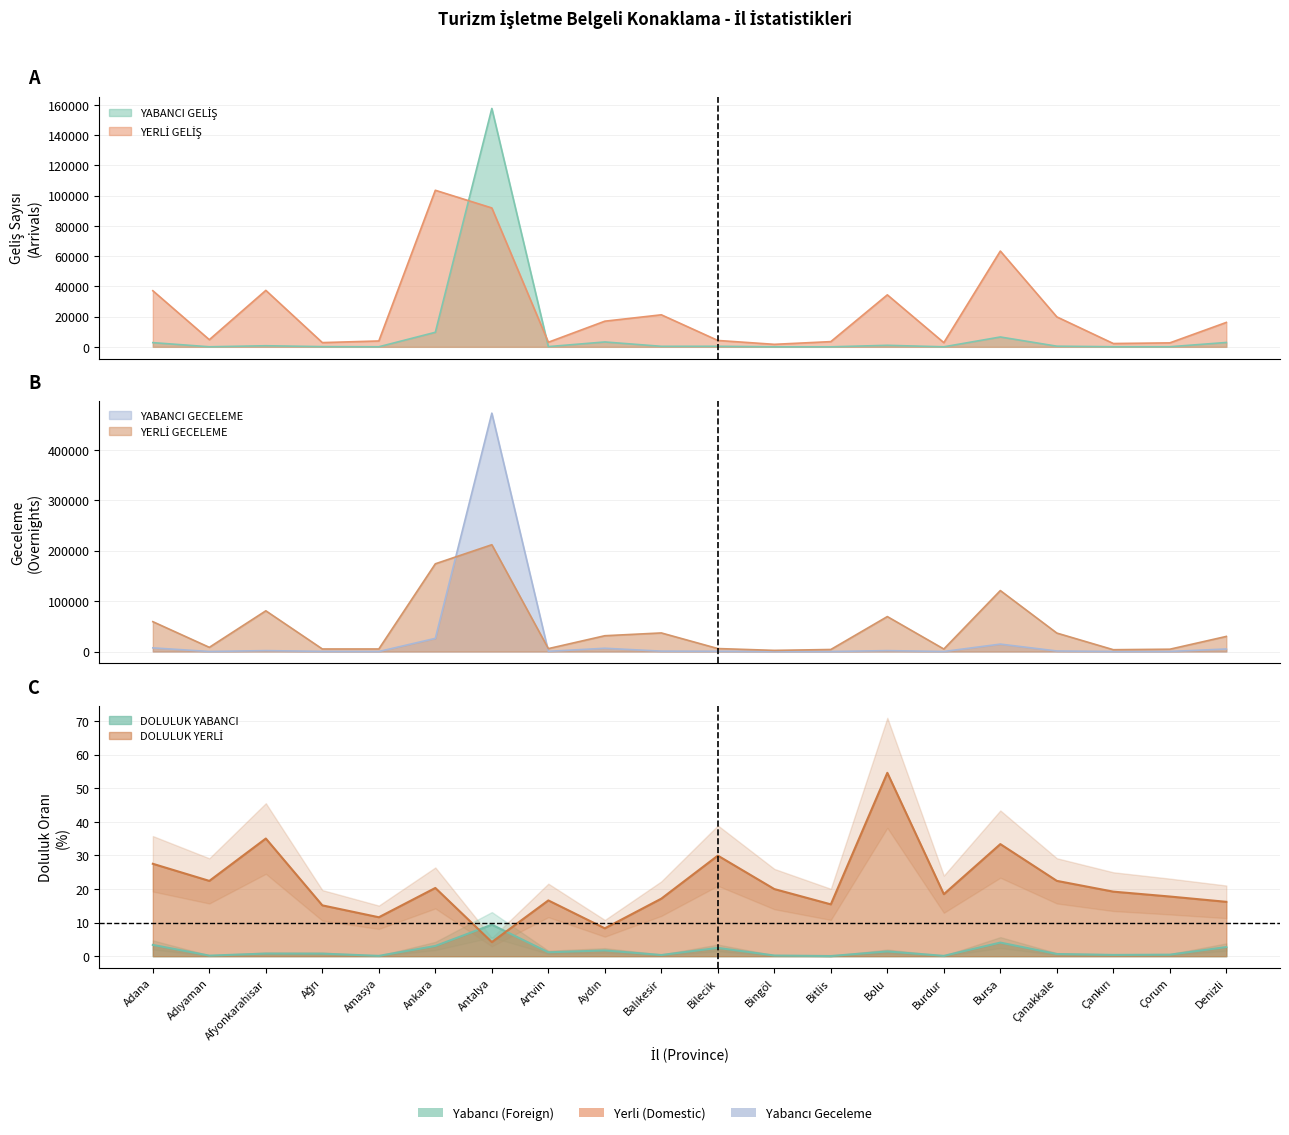

Reading right to left, transcribe all the data shown in this chart.

YABANCI GELİŞ: 2890.0	66.0	64.0	427.0	6526.0	21.0	1001.0	11.0	17.0	357.0	348.0	3228.0	152.0	157701.0	9625.0	36.0	129.0	725.0	37.0	2783.0
YERLİ GELİŞ: 16154.0	2624.0	2190.0	19812.0	63368.0	2780.0	34397.0	3451.0	1656.0	4217.0	21188.0	16972.0	3039.0	91876.0	103576.0	3879.0	2800.0	37355.0	4732.0	37120.0
YABANCI GECELEME: 5032.0	116.0	71.0	1056.0	14691.0	28.0	1793.0	13.0	22.0	485.0	753.0	6452.0	402.0	472930.0	26070.0	43.0	252.0	1801.0	64.0	7227.0
YERLİ GECELEME: 29949.0	4571.0	3590.0	36593.0	120926.0	4946.0	69312.0	4013.0	2242.0	5882.0	36853.0	31321.0	5737.0	211876.0	174030.0	5047.0	5043.0	80772.0	8284.0	59204.0
DOLULUK YABANCI: 2.7	0.5	0.4	0.7	4.0	0.1	1.4	0.1	0.2	2.5	0.3	1.7	1.2	9.4	3.0	0.1	0.8	0.8	0.2	3.4
DOLULUK YERLİ: 16.2	17.8	19.2	22.4	33.4	18.5	54.6	15.4	20.0	29.9	17.1	8.3	16.6	4.2	20.3	11.6	15.1	35.0	22.4	27.5